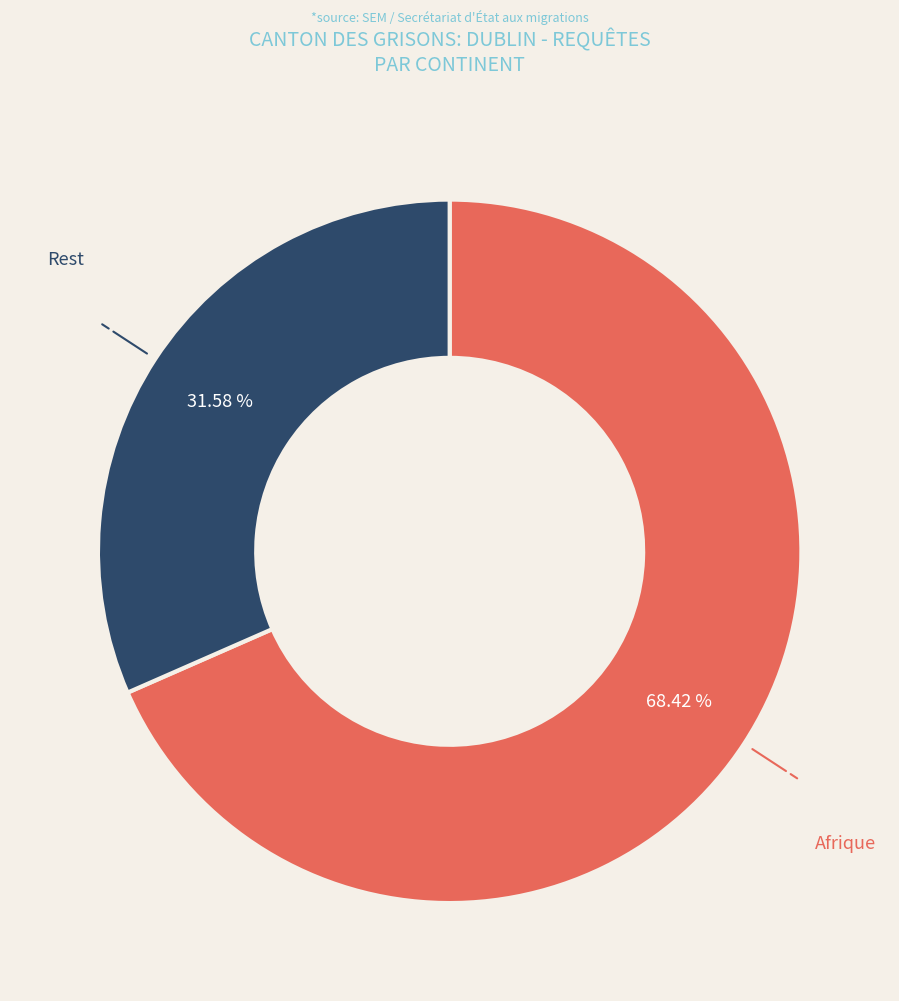

Which category has the smallest portion of the pie?

Rest